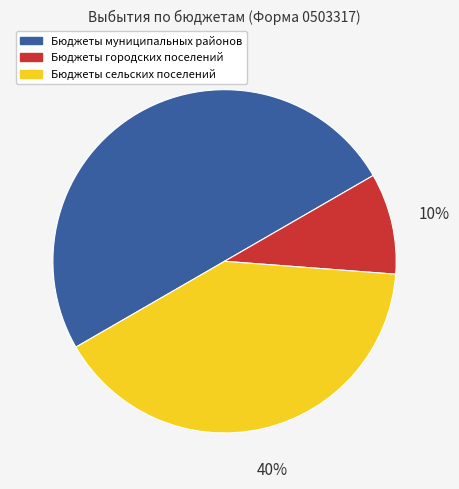

How many slices are in this pie chart?

3